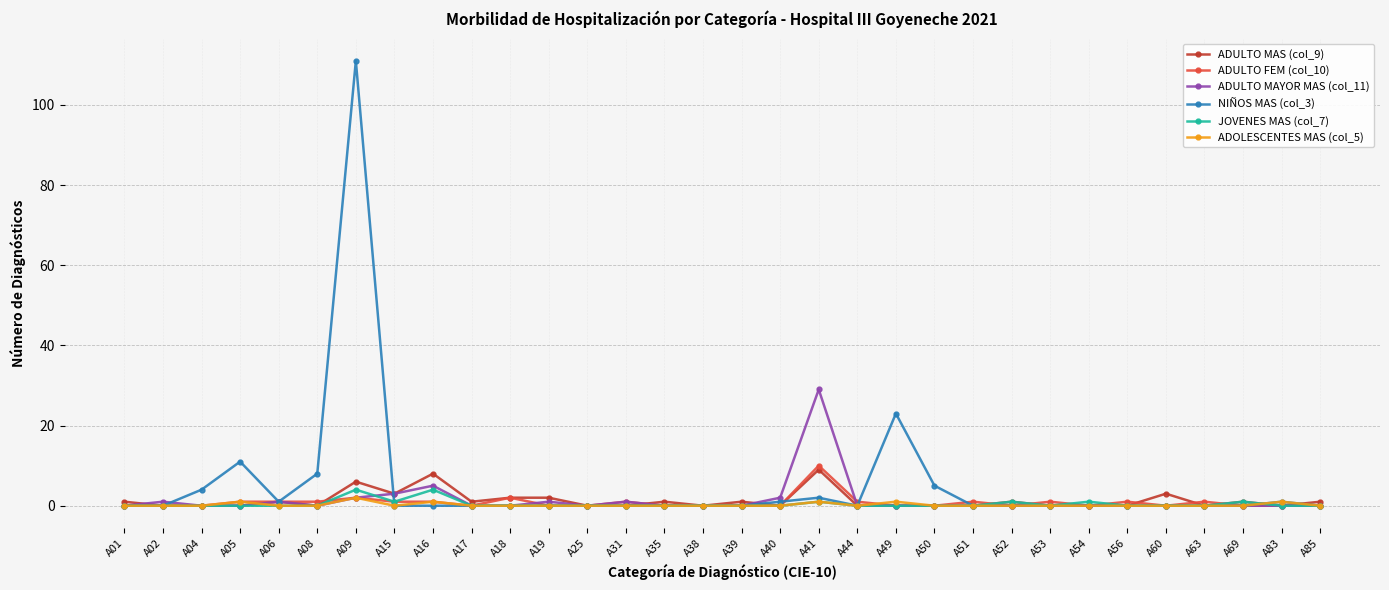

True or false: ADULTO MAYOR MAS (col_11) has more than 1 points higher than both neighbors.

True